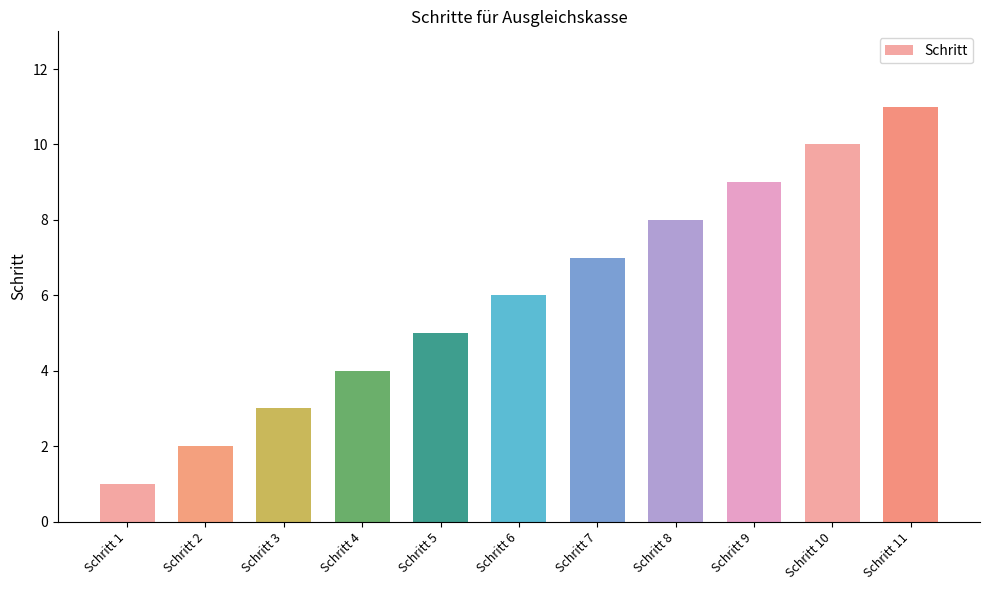

List the labels in order of value, smallest first.

Schritt 1, Schritt 2, Schritt 3, Schritt 4, Schritt 5, Schritt 6, Schritt 7, Schritt 8, Schritt 9, Schritt 10, Schritt 11